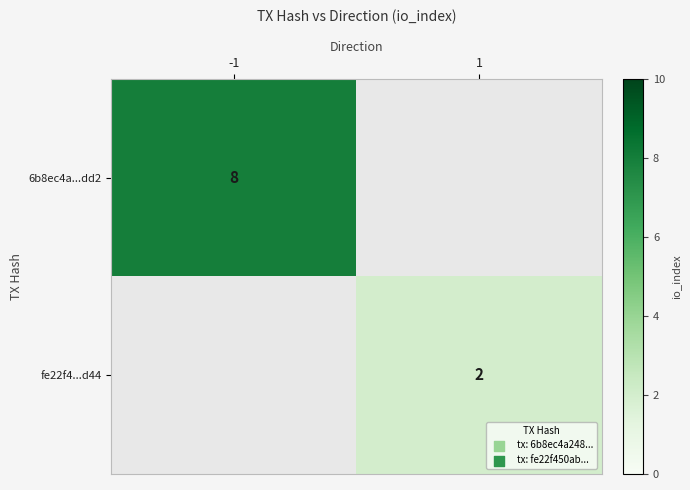

What is the minimum value shown in the chart?

2.0